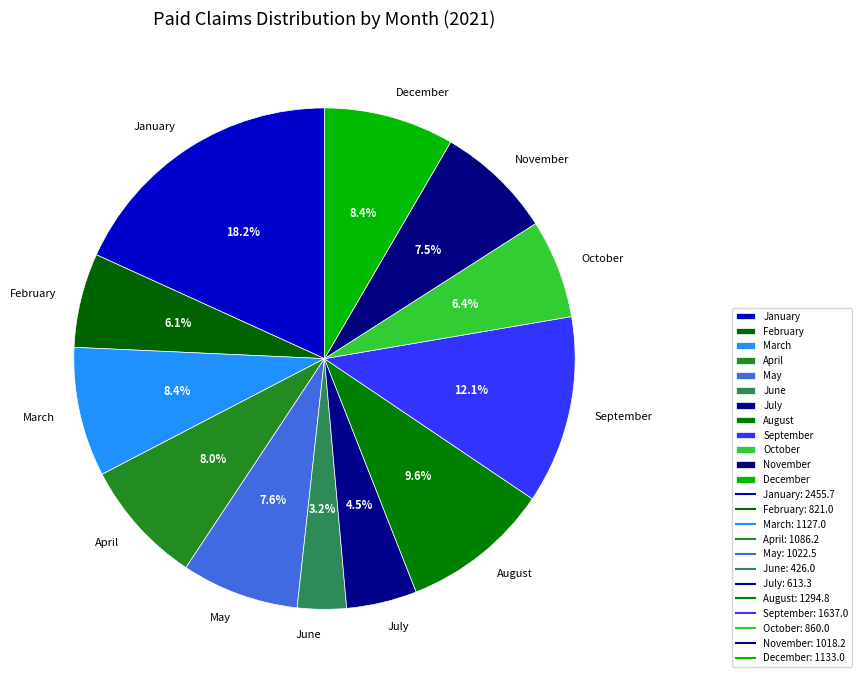

To the nearest percent, what percentage of the pie is April?

8%